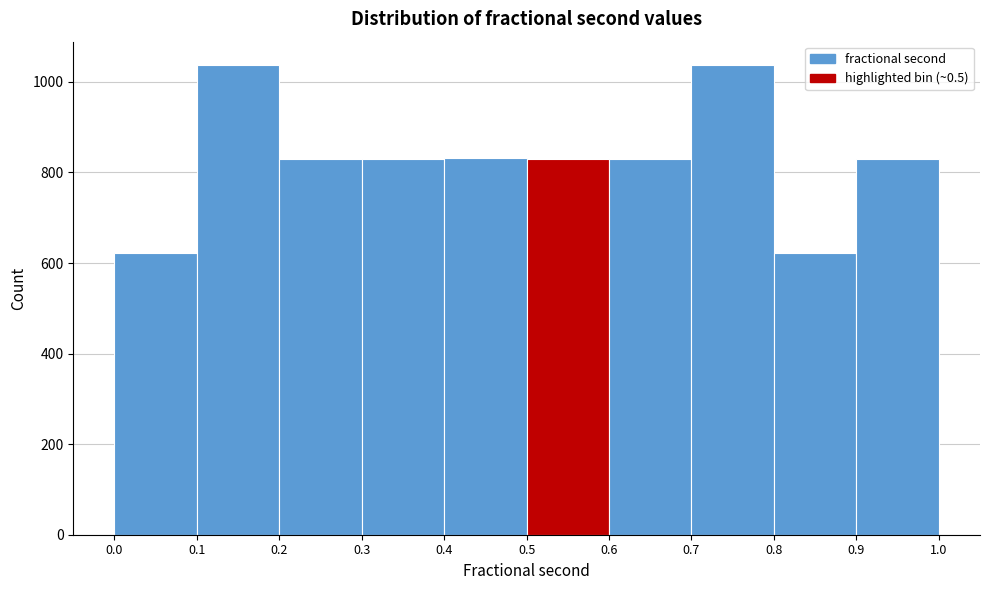

Reading left to right, list every bar in this chart as the range it spans on the x-axis followed by its height. The values are not printed on the chart, so give them approximately, as read against the axis.

0.0 to 0.1: 620
0.1 to 0.2: 1040
0.2 to 0.3: 820
0.3 to 0.4: 840
0.4 to 0.5: 840
0.5 to 0.6: 840
0.6 to 0.7: 820
0.7 to 0.8: 1040
0.8 to 0.9: 620
0.9 to 1.0: 840